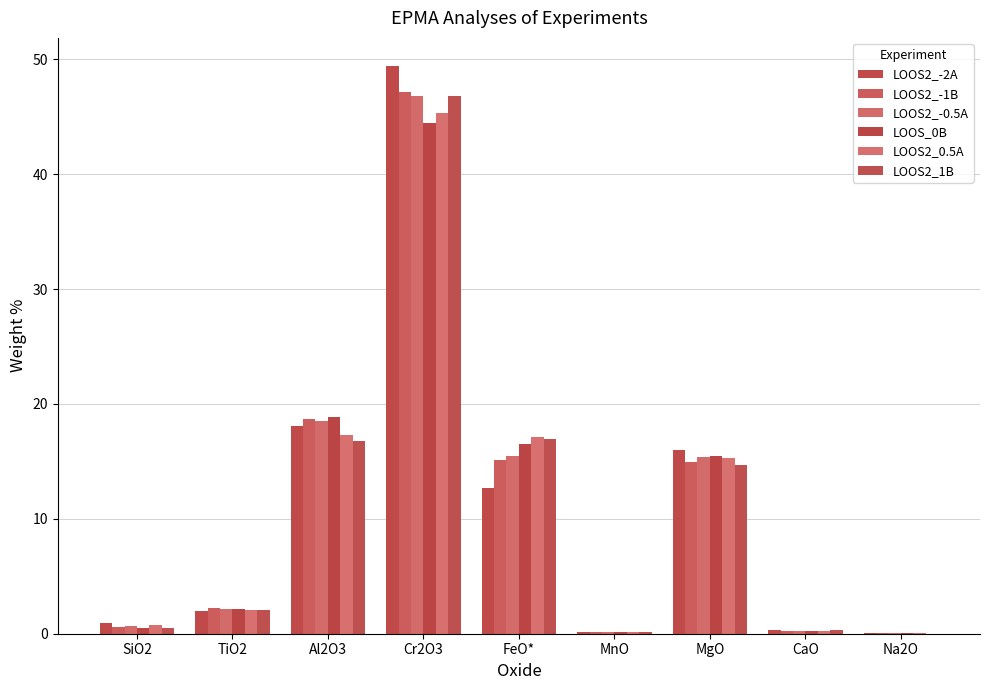

Is the value of LOOS2_1B at MgO greater than the value of LOOS2_-0.5A at Al2O3?

No